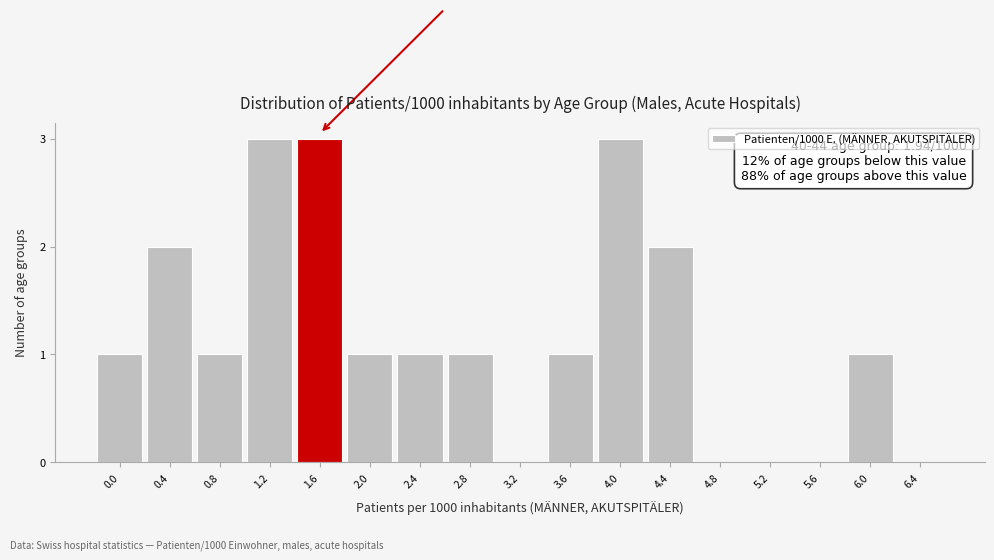

Reading left to right, list all the values displayed in this chart.

0.0=1	0.4=2	0.8=1	1.2=3	1.6=3	2.0=1	2.4=1	2.8=1	3.2=0	3.6=1	4.0=3	4.4=2	4.8=0	5.2=0	5.6=0	6.0=1	6.4=0